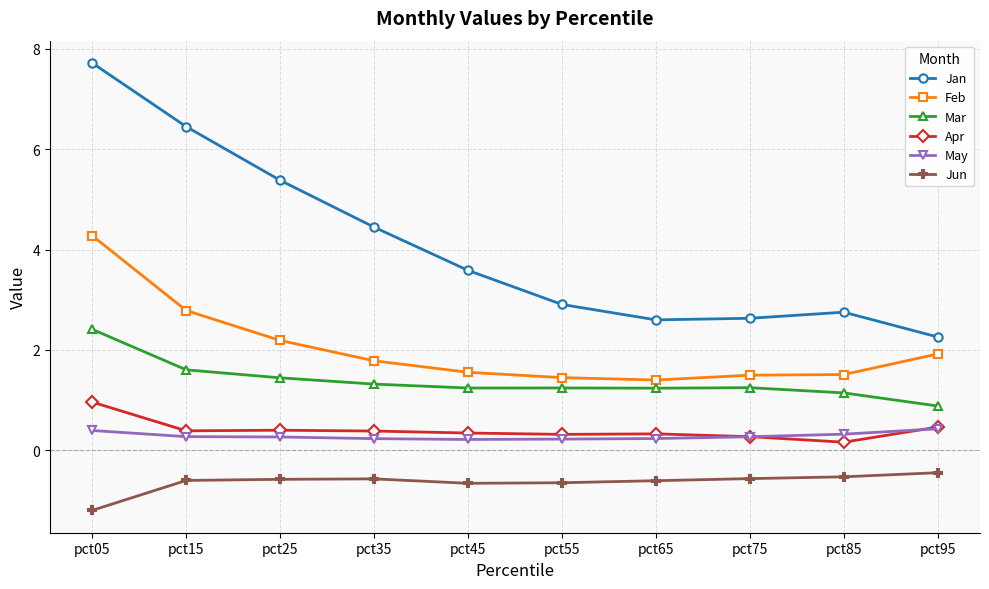

Does the chart display data point markers on the line(s)?

Yes